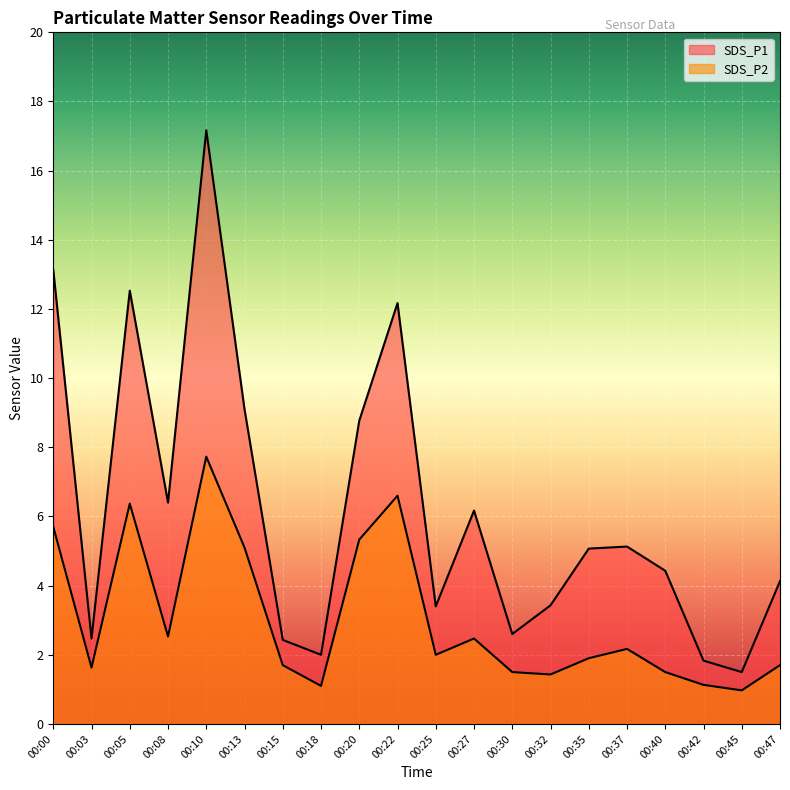

What are all the series names shown in the legend?

SDS_P1, SDS_P2